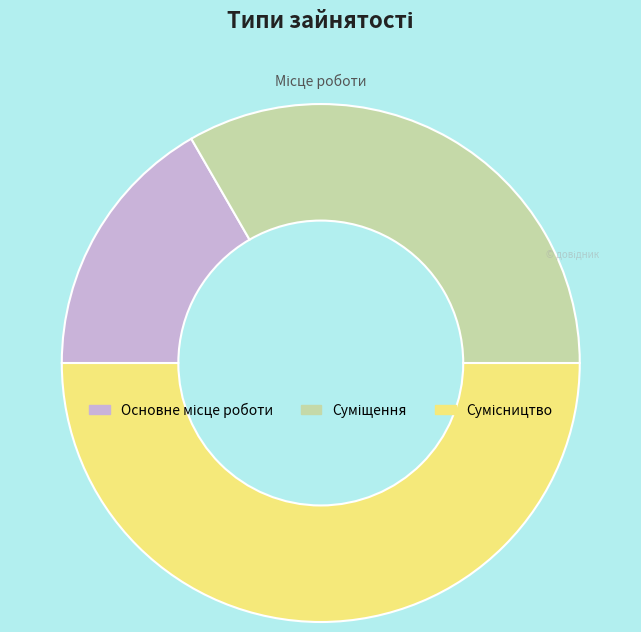

Count the number of slices in the pie.

3